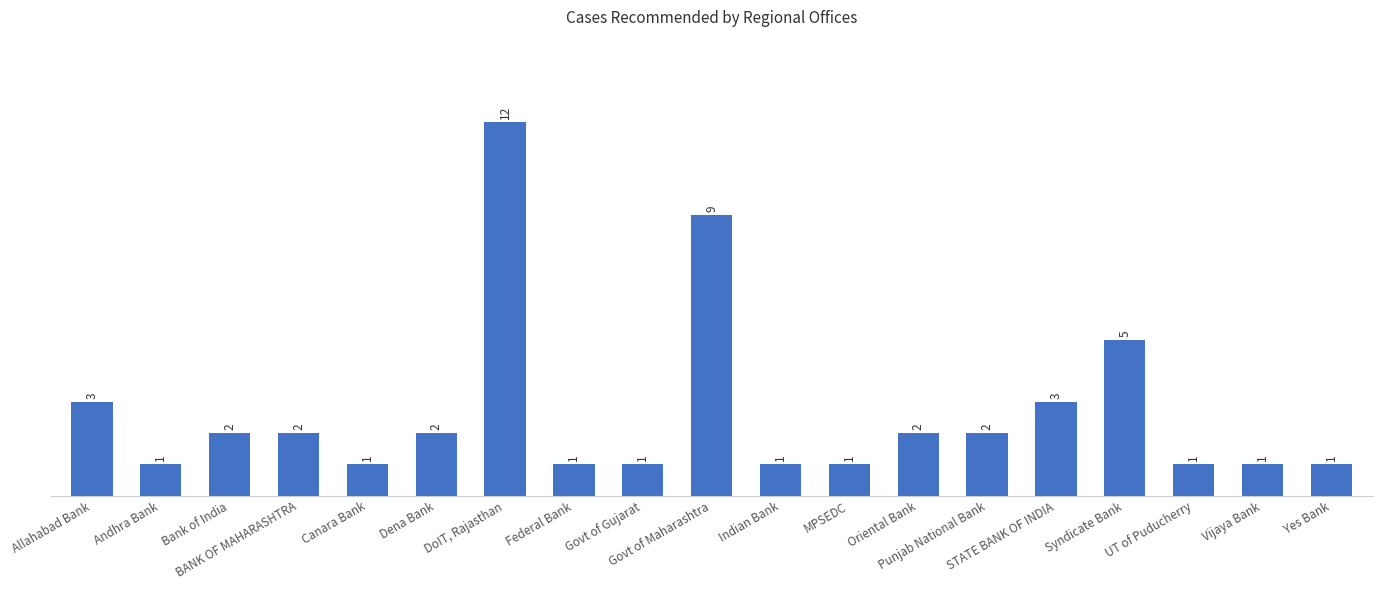

Reading left to right, extract all data points from this chart.

3	1	2	2	1	2	12	1	1	9	1	1	2	2	3	5	1	1	1